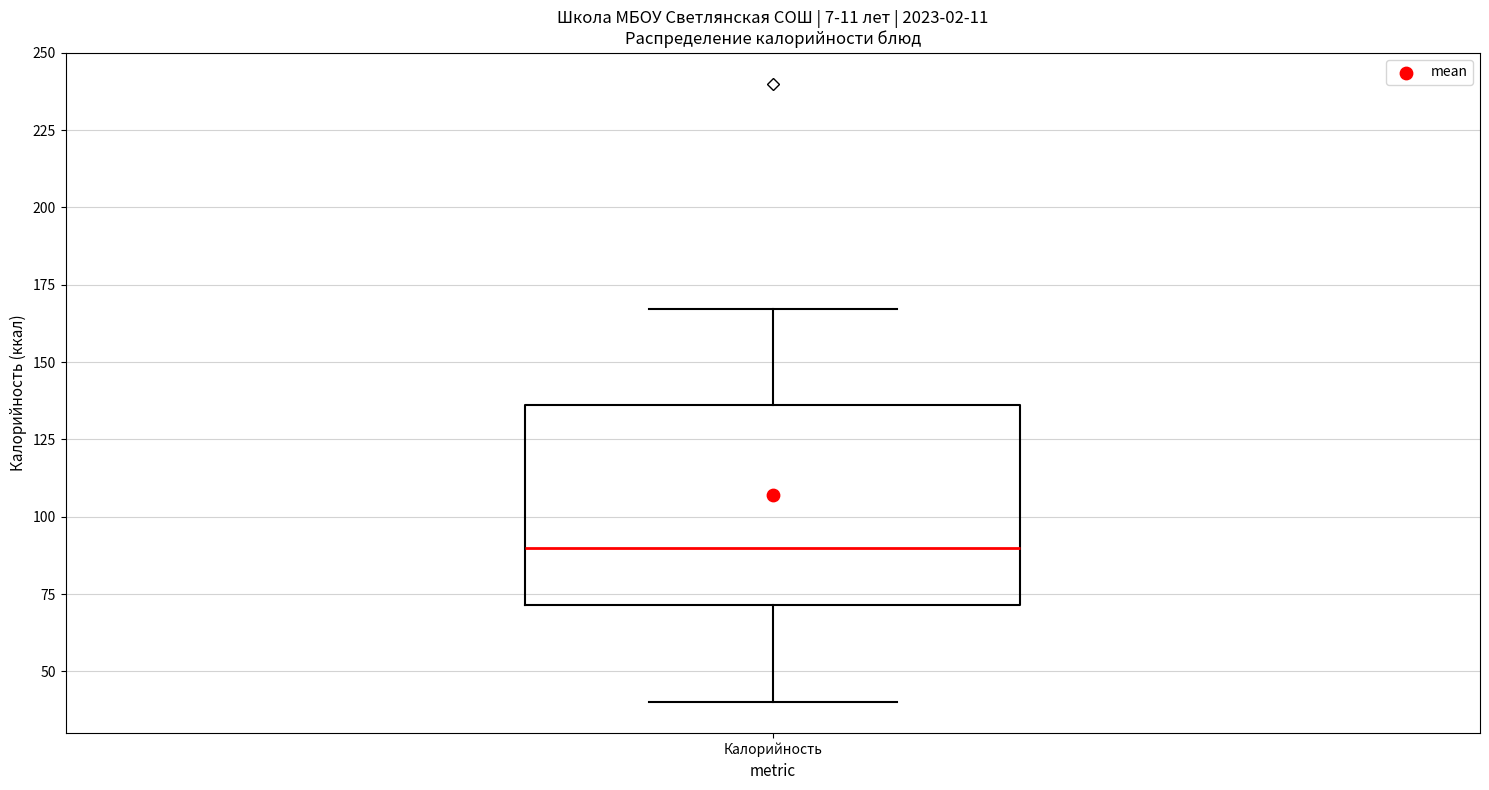

Read this box plot against the y-axis: the position of the median line, the range covered by the box, and the ends of both whiskers. The values are not printed on the chart, so give them approximately, as read against the axis.

median 90, box 70 to 135, whiskers 40 to 165